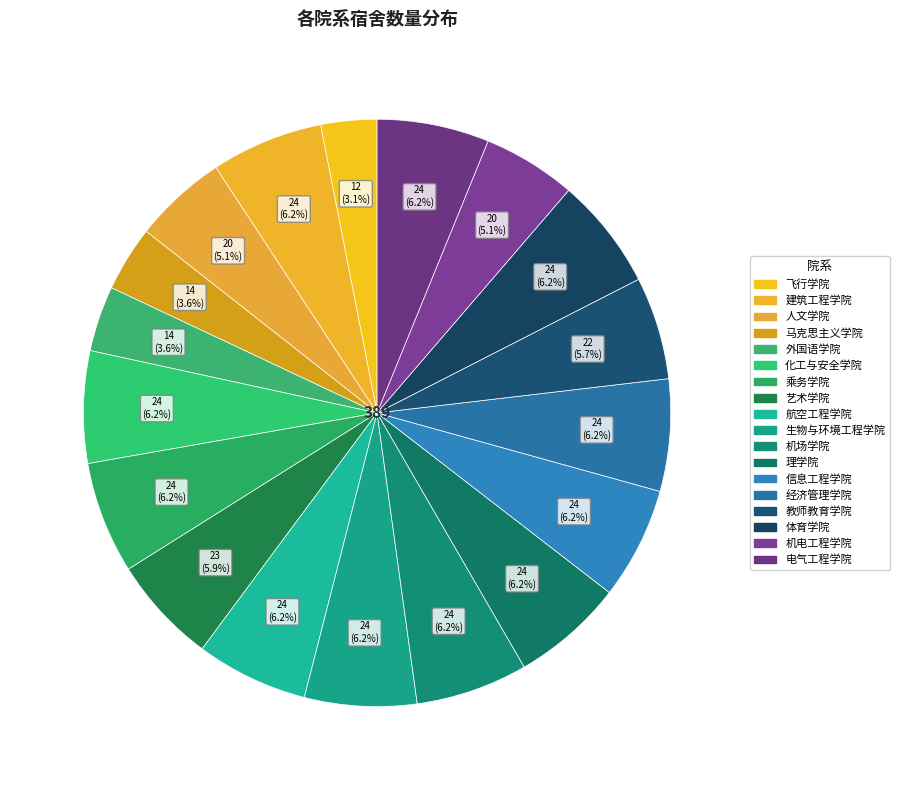

Count the number of slices in the pie.

18